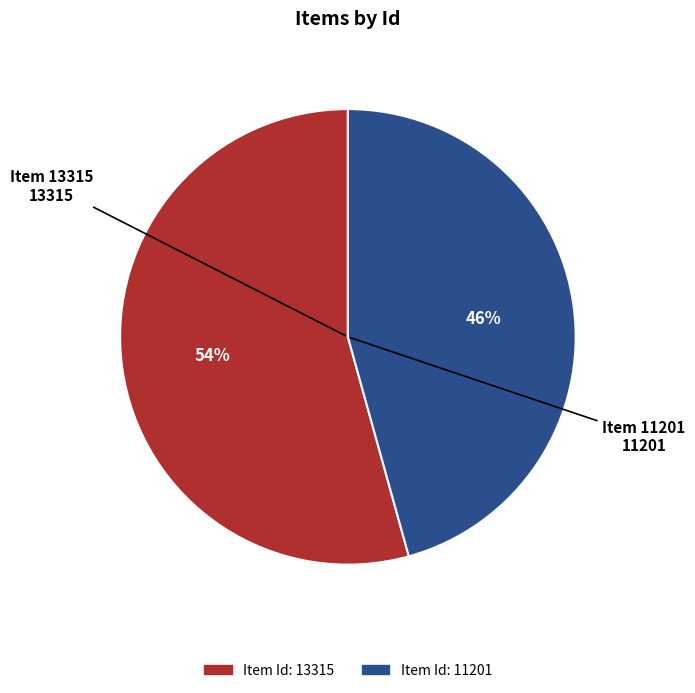

To the nearest percent, what is the average slice percentage?

50%